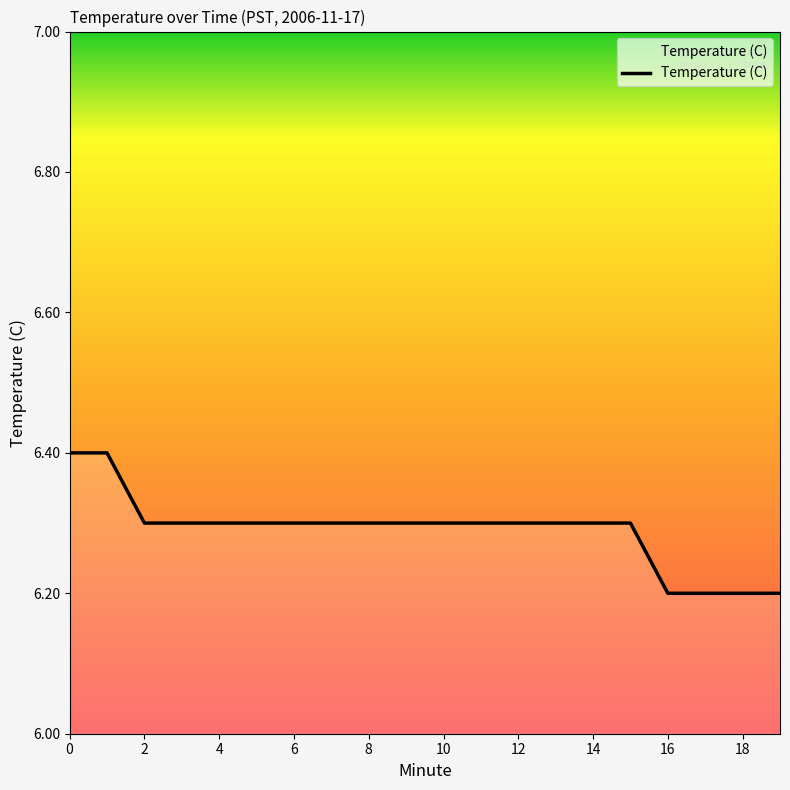

What is the maximum value shown in the chart?

6.4